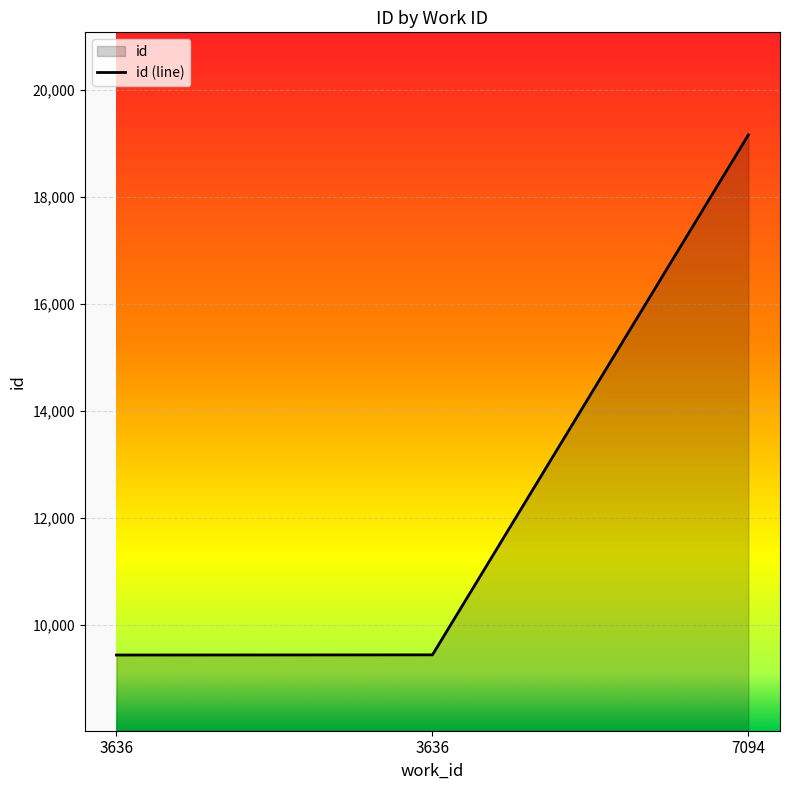

At which category does the chart reach its minimum across all series?

3636